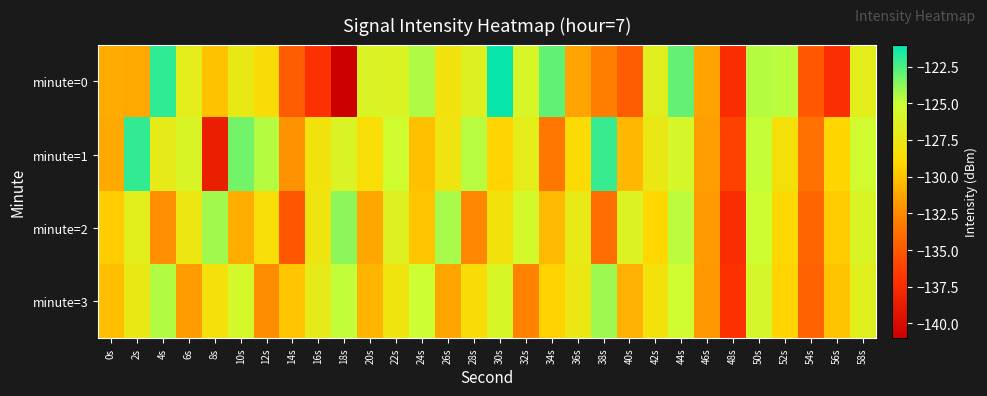

Reading left to right, transcribe all the data shown in this chart.

minute=0: 0s=-131.0	2s=-131.2	4s=-122.0	6s=-127.0	8s=-130.0	10s=-127.3	12s=-128.6	14s=-134.9	16s=-137.2	18s=-140.9	20s=-126.2	22s=-126.2	24s=-124.4	26s=-128.0	28s=-126.4	30s=-121.2	32s=-125.9	34s=-122.9	36s=-131.3	38s=-133.0	40s=-134.9	42s=-126.7	44s=-123.0	46s=-131.4	48s=-137.4	50s=-124.6	52s=-124.7	54s=-135.1	56s=-137.3	58s=-126.8
minute=1: 0s=-131.1	2s=-122.0	4s=-127.1	6s=-126.1	8s=-138.6	10s=-123.3	12s=-124.6	14s=-132.2	16s=-128.0	18s=-126.2	20s=-128.5	22s=-125.3	24s=-130.1	26s=-127.8	28s=-124.6	30s=-129.2	32s=-126.9	34s=-133.4	36s=-128.7	38s=-122.1	40s=-130.5	42s=-127.3	44s=-125.8	46s=-131.6	48s=-136.2	50s=-124.9	52s=-128.3	54s=-133.7	56s=-129.1	58s=-125.4
minute=2: 0s=-129.5	2s=-126.8	4s=-132.3	6s=-127.6	8s=-124.2	10s=-130.9	12s=-128.4	14s=-135.1	16s=-127.7	18s=-123.8	20s=-131.2	22s=-126.5	24s=-129.8	26s=-124.3	28s=-132.7	30s=-128.1	32s=-125.6	34s=-130.4	36s=-127.2	38s=-133.9	40s=-126.3	42s=-129.0	44s=-124.7	46s=-131.8	48s=-137.5	50s=-125.2	52s=-128.9	54s=-134.3	56s=-129.6	58s=-126.1
minute=3: 0s=-130.2	2s=-127.4	4s=-124.5	6s=-131.7	8s=-128.2	10s=-125.7	12s=-132.4	14s=-129.9	16s=-127.1	18s=-124.8	20s=-130.6	22s=-127.9	24s=-125.1	26s=-131.3	28s=-128.6	30s=-126.0	32s=-132.8	34s=-129.3	36s=-127.6	38s=-124.1	40s=-130.8	42s=-128.1	44s=-125.4	46s=-131.9	48s=-137.1	50s=-125.8	52s=-129.2	54s=-134.5	56s=-130.0	58s=-126.7